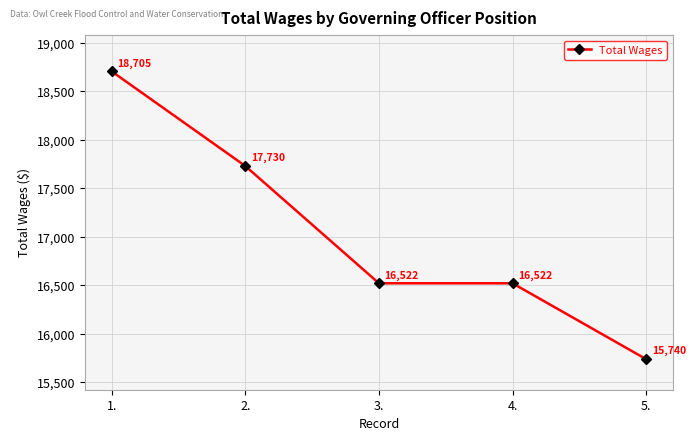

The value at 2. is 7978. True or false?

False